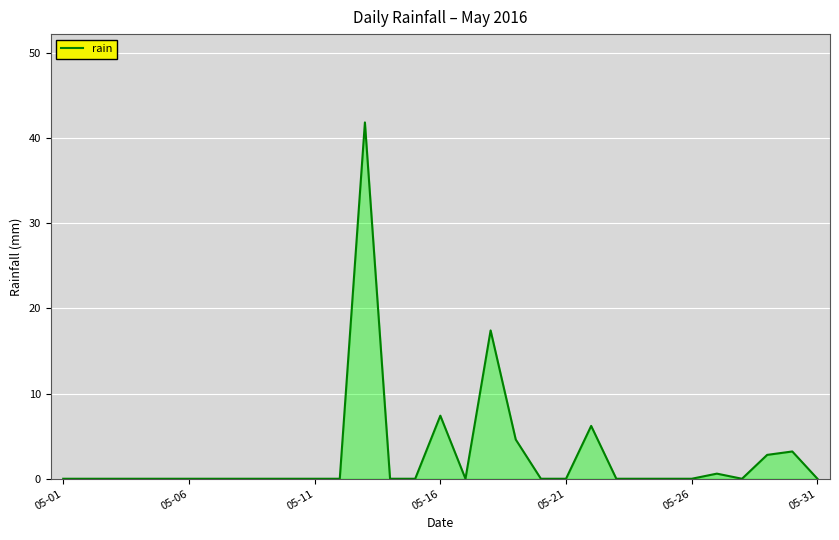

What is the difference between the maximum and minimum values?

41.8